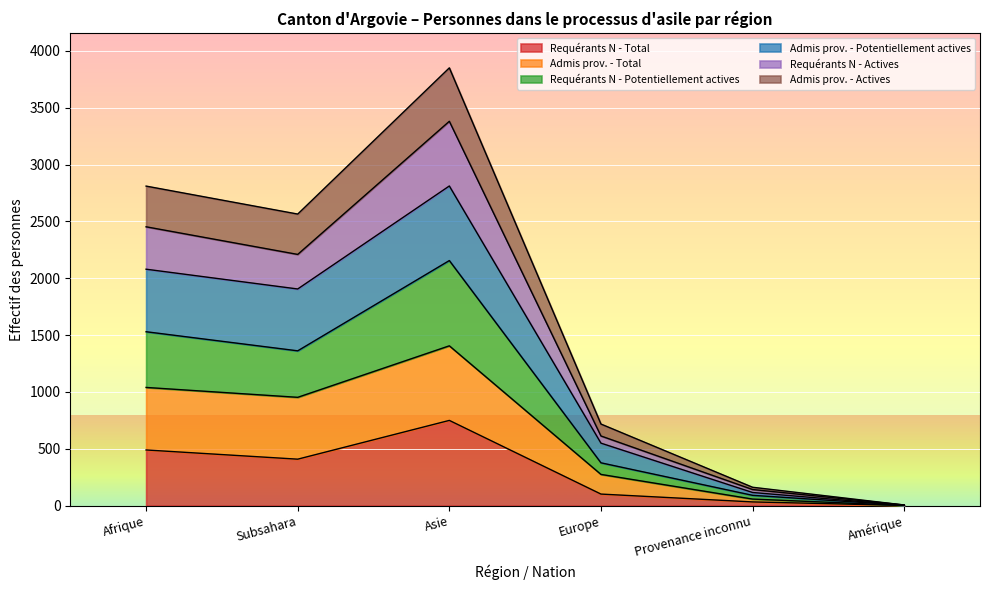

What are all the series names shown in the legend?

Requérants N - Total, Admis prov. - Total, Requérants N - Potentiellement actives, Admis prov. - Potentiellement actives, Requérants N - Actives, Admis prov. - Actives